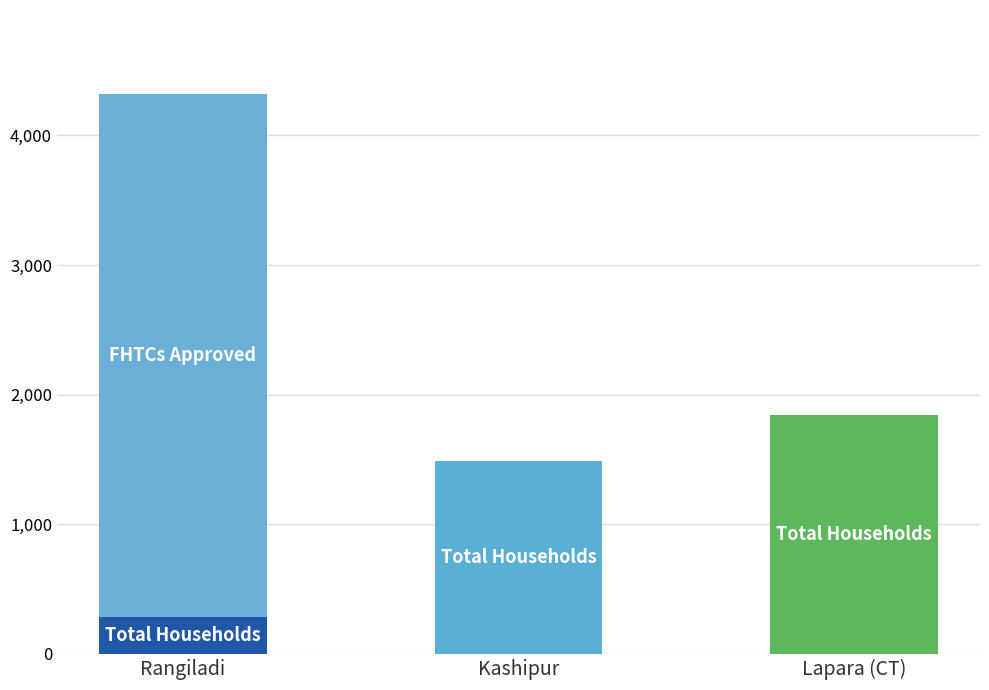

At which category is the sum across all series the highest?

Rangiladi